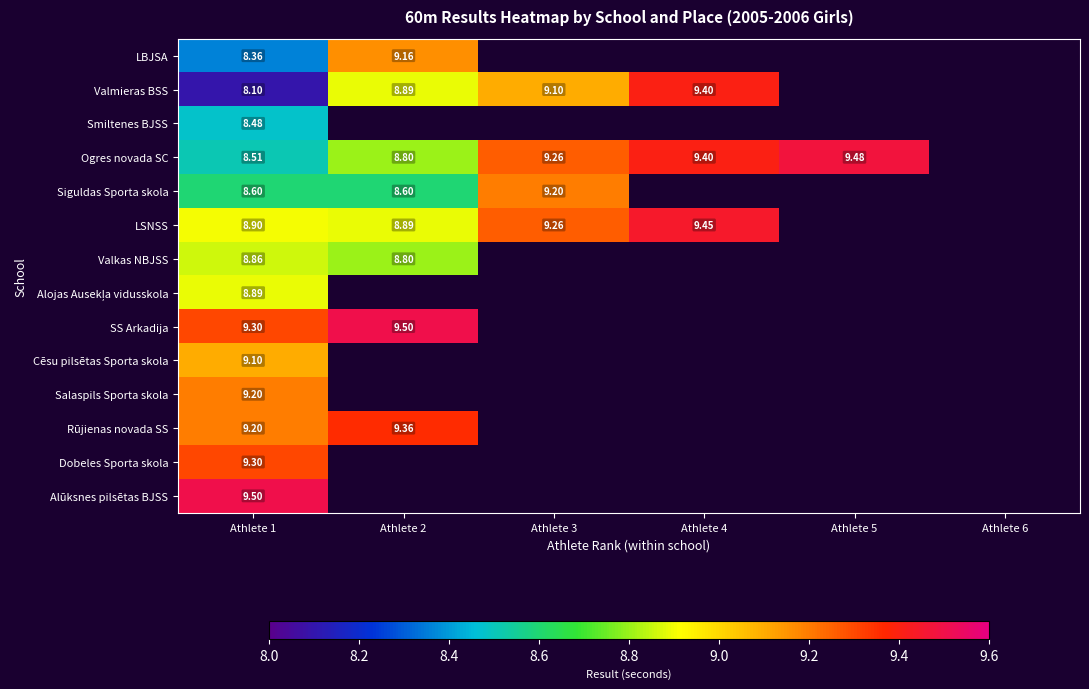

Is the value of LSNSS at Athlete 1 greater than the value of SS Arkadija at Athlete 1?

No